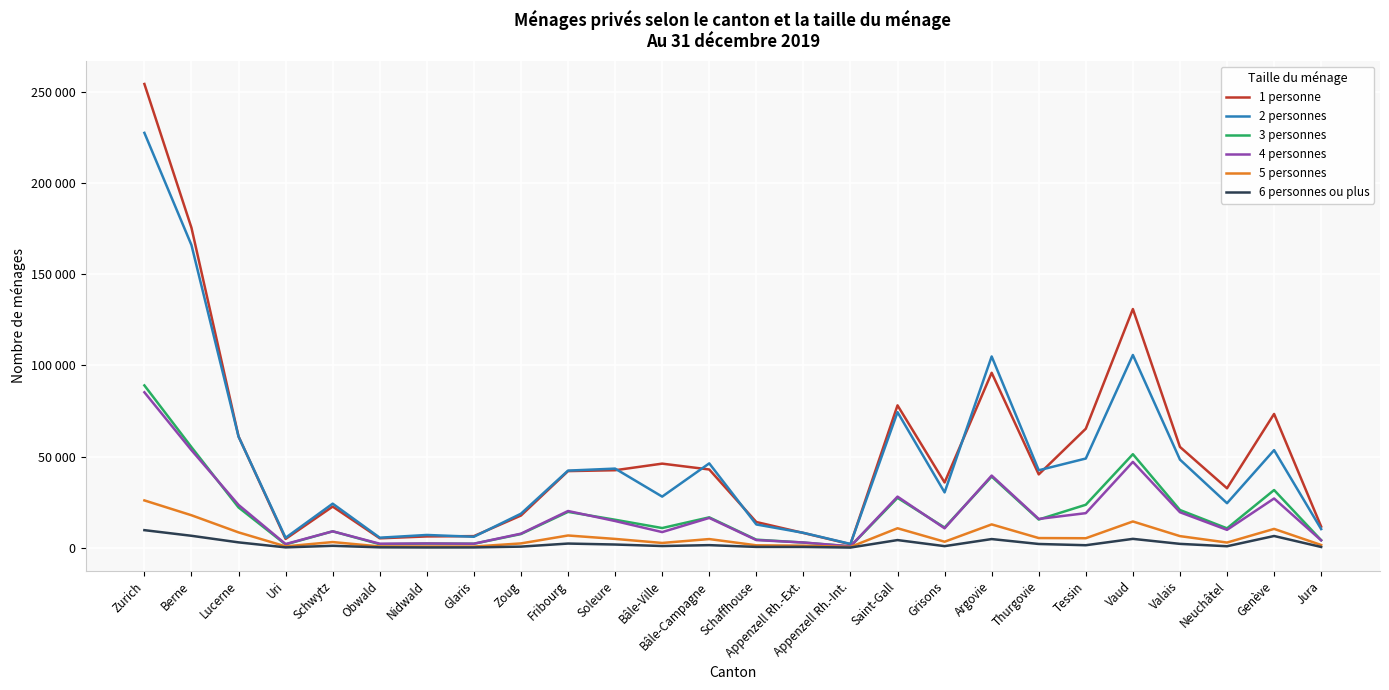

Does the chart have visible grid lines?

Yes